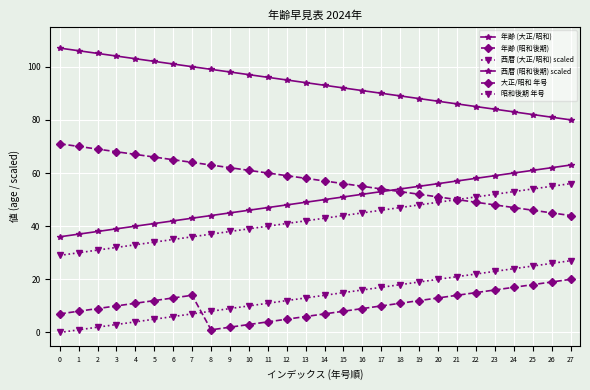

Does the chart display data point markers on the line(s)?

Yes